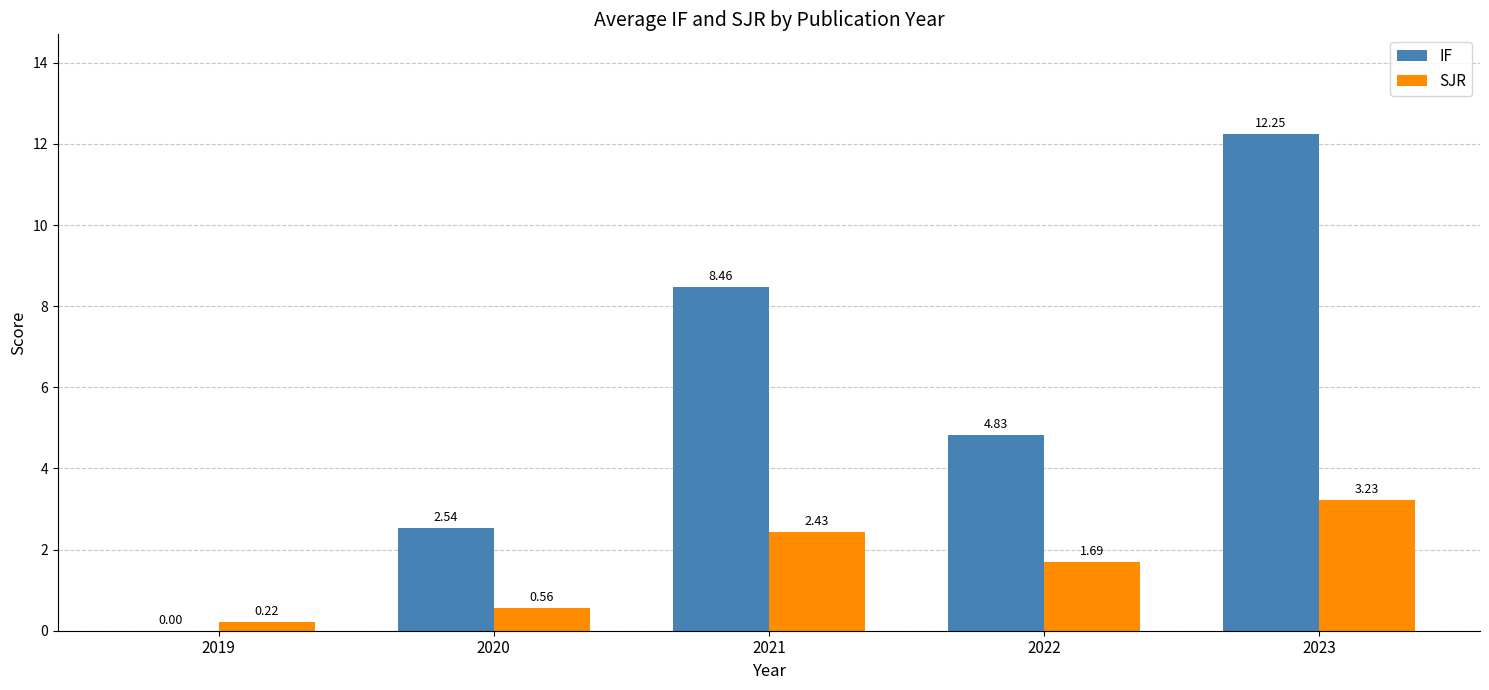

How many groups of bars are there?

5